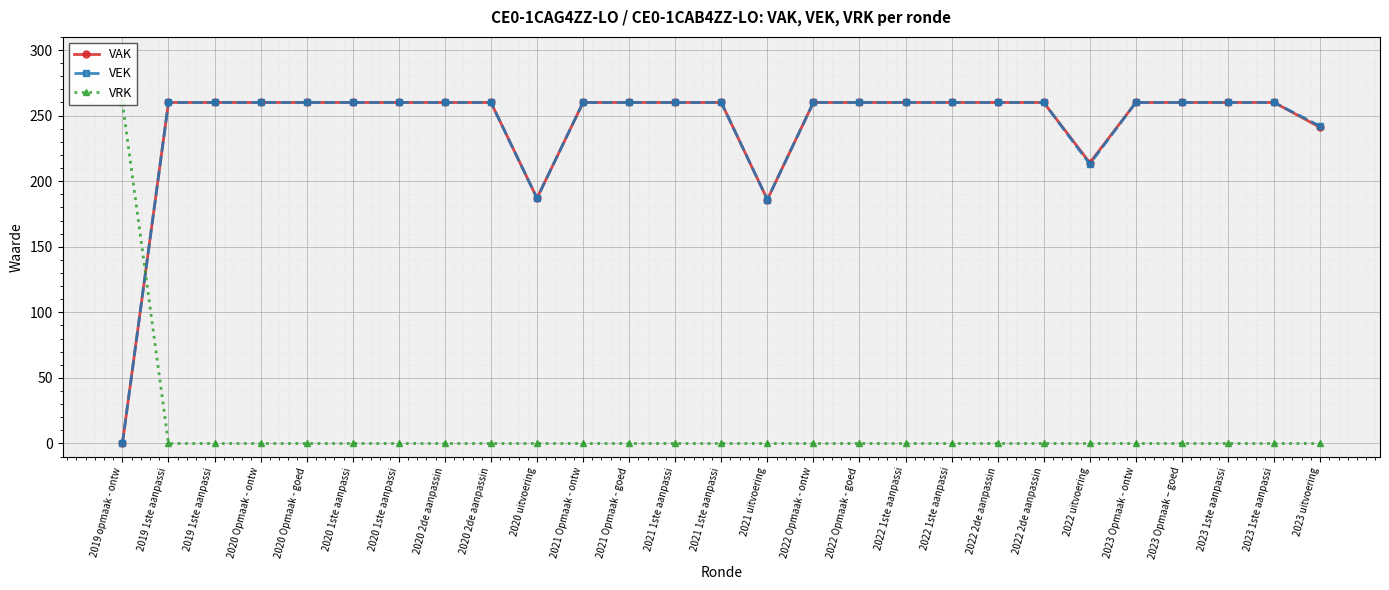

Reading left to right, list all the values displayed in this chart.

VAK: 2019 opmaak - ontw=0	2019 1ste aanpassi=260	2019 1ste aanpassi=260	2020 Opmaak - ontw=260	2020 Opmaak - goed=260	2020 1ste aanpassi=260	2020 1ste aanpassi=260	2020 2de aanpassin=260	2020 2de aanpassin=260	2020 uitvoering=187	2021 Opmaak - ontw=260	2021 Opmaak - goed=260	2021 1ste aanpassi=260	2021 1ste aanpassi=260	2021 uitvoering=186	2022 Opmaak - ontw=260	2022 Opmaak - goed=260	2022 1ste aanpassi=260	2022 1ste aanpassi=260	2022 2de aanpassin=260	2022 2de aanpassin=260	2022 uitvoering=214	2023 Opmaak - ontw=260	2023 Opmaak – goed=260	2023 1ste aanpassi=260	2023 1ste aanpassi=260	2023 uitvoering=241
VEK: 2019 opmaak - ontw=0	2019 1ste aanpassi=260	2019 1ste aanpassi=260	2020 Opmaak - ontw=260	2020 Opmaak - goed=260	2020 1ste aanpassi=260	2020 1ste aanpassi=260	2020 2de aanpassin=260	2020 2de aanpassin=260	2020 uitvoering=187	2021 Opmaak - ontw=260	2021 Opmaak - goed=260	2021 1ste aanpassi=260	2021 1ste aanpassi=260	2021 uitvoering=186	2022 Opmaak - ontw=260	2022 Opmaak - goed=260	2022 1ste aanpassi=260	2022 1ste aanpassi=260	2022 2de aanpassin=260	2022 2de aanpassin=260	2022 uitvoering=213	2023 Opmaak - ontw=260	2023 Opmaak – goed=260	2023 1ste aanpassi=260	2023 1ste aanpassi=260	2023 uitvoering=242
VRK: 2019 opmaak - ontw=260	2019 1ste aanpassi=0	2019 1ste aanpassi=0	2020 Opmaak - ontw=0	2020 Opmaak - goed=0	2020 1ste aanpassi=0	2020 1ste aanpassi=0	2020 2de aanpassin=0	2020 2de aanpassin=0	2020 uitvoering=0	2021 Opmaak - ontw=0	2021 Opmaak - goed=0	2021 1ste aanpassi=0	2021 1ste aanpassi=0	2021 uitvoering=0	2022 Opmaak - ontw=0	2022 Opmaak - goed=0	2022 1ste aanpassi=0	2022 1ste aanpassi=0	2022 2de aanpassin=0	2022 2de aanpassin=0	2022 uitvoering=0	2023 Opmaak - ontw=0	2023 Opmaak – goed=0	2023 1ste aanpassi=0	2023 1ste aanpassi=0	2023 uitvoering=0